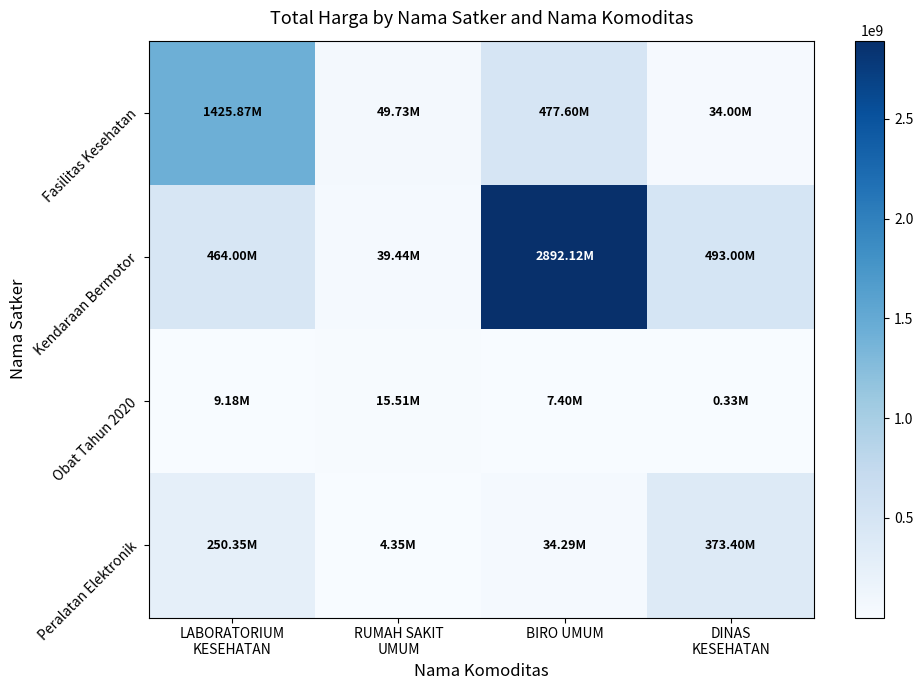

At how many categories does at least one series exceed 2841271346?

1